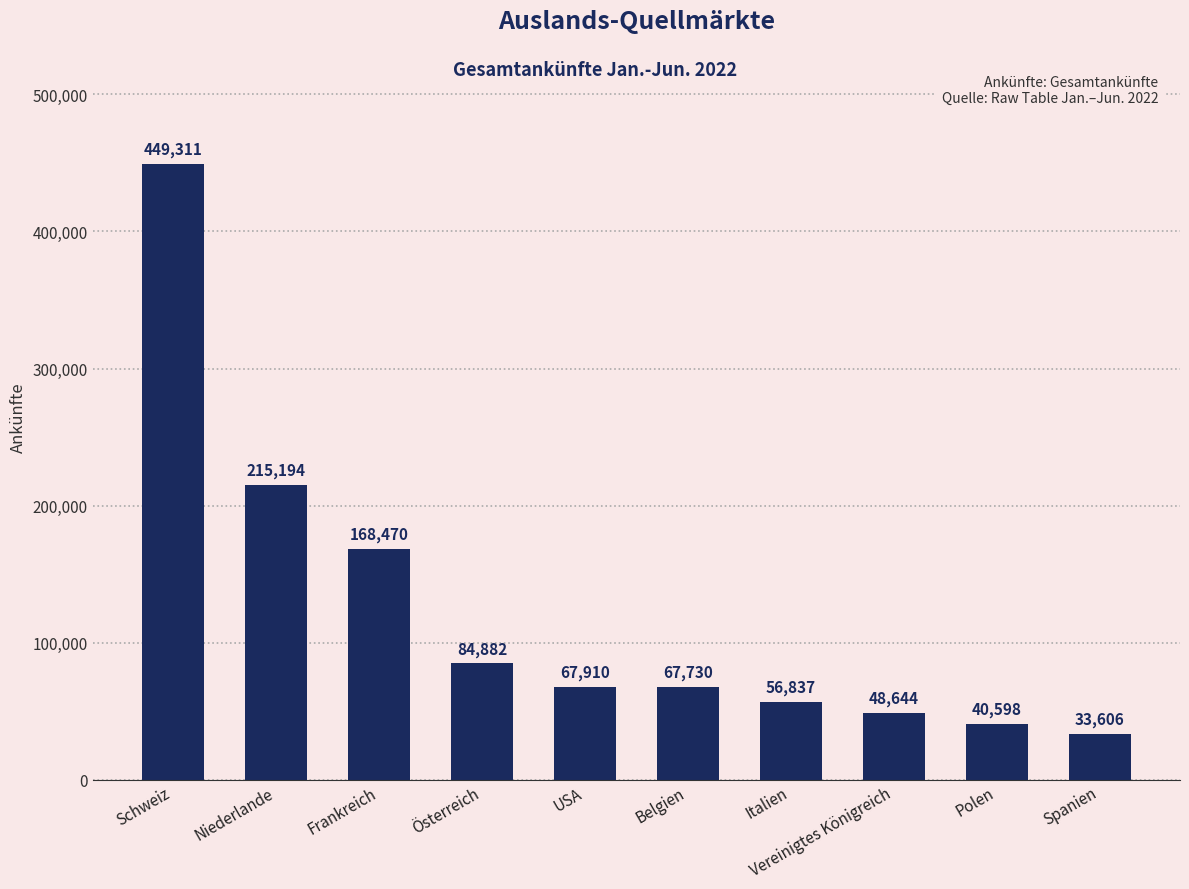

Which category has the highest value across all series?

Schweiz